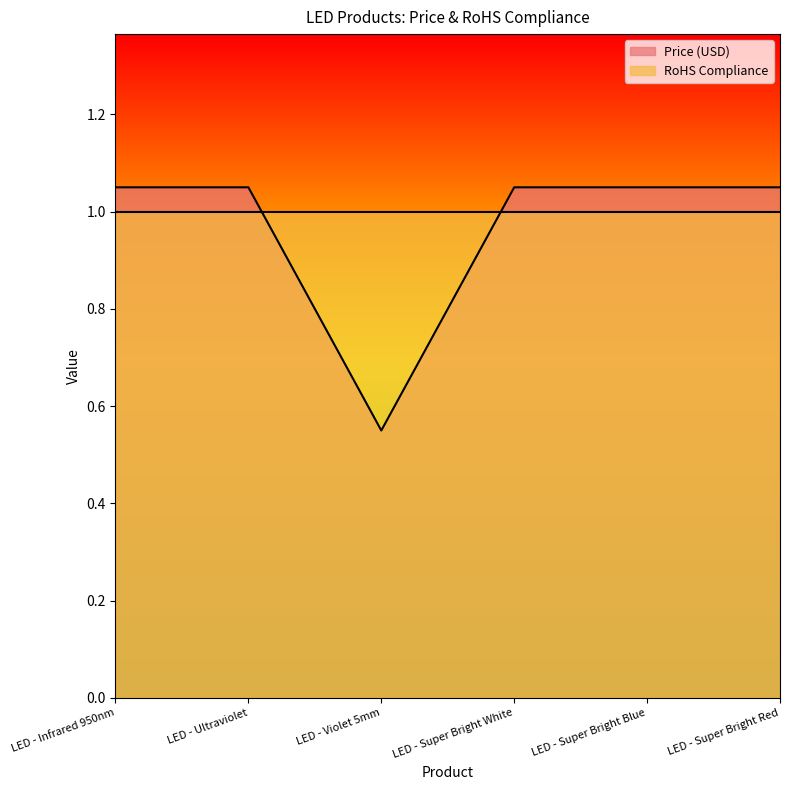

Does the chart display data point markers on the line(s)?

No